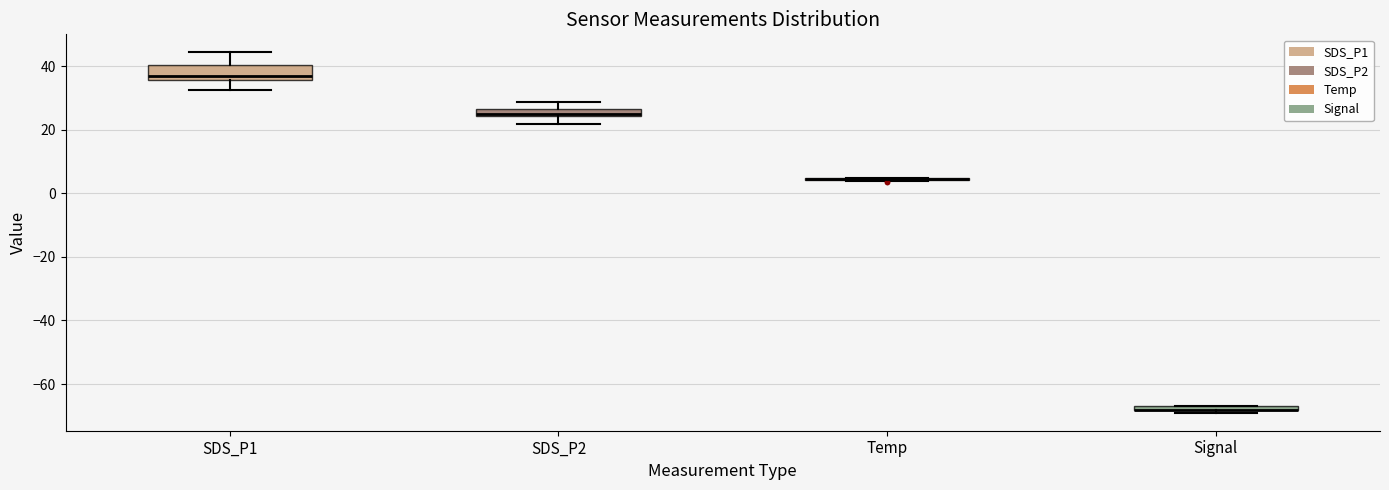

Where does the lower whisker of the box for SDS_P1 end on the y-axis? The values are not printed on the chart, so give them approximately, as read against the axis.

32